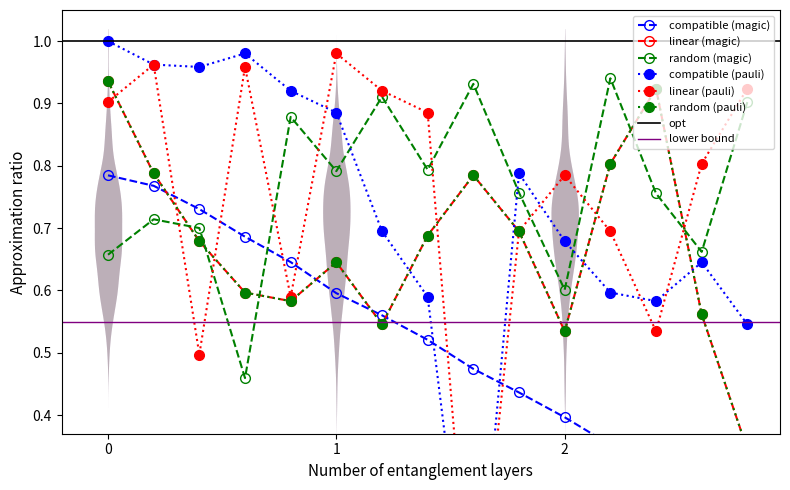

What is the greatest value displayed?

1.0